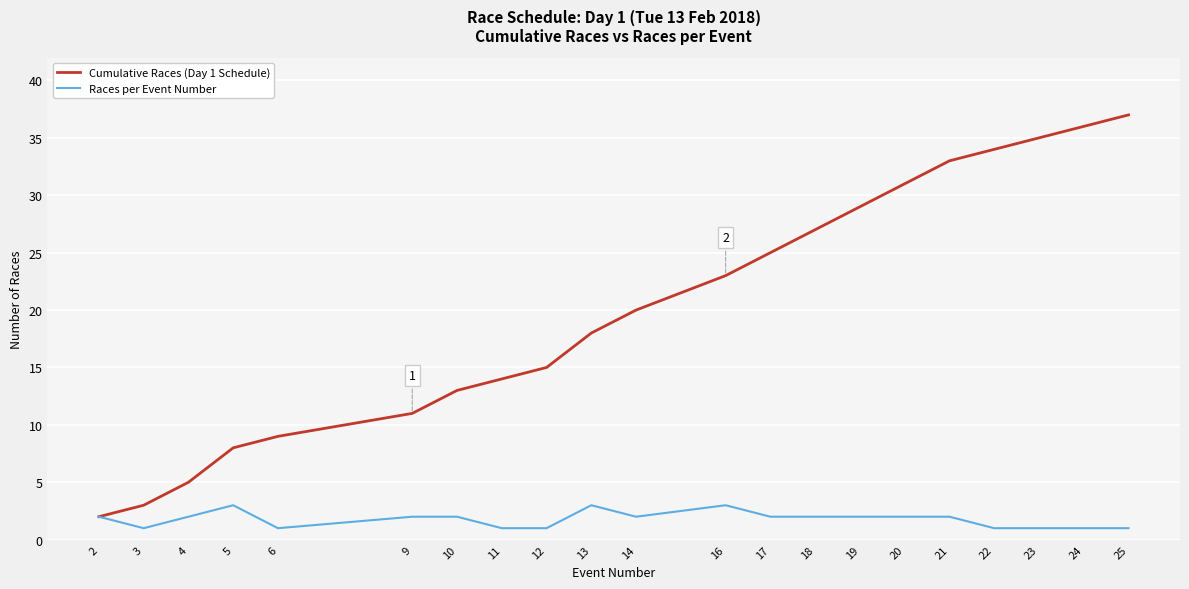

Which series has the largest range (max minus min)?

Cumulative Races (Day 1 Schedule)